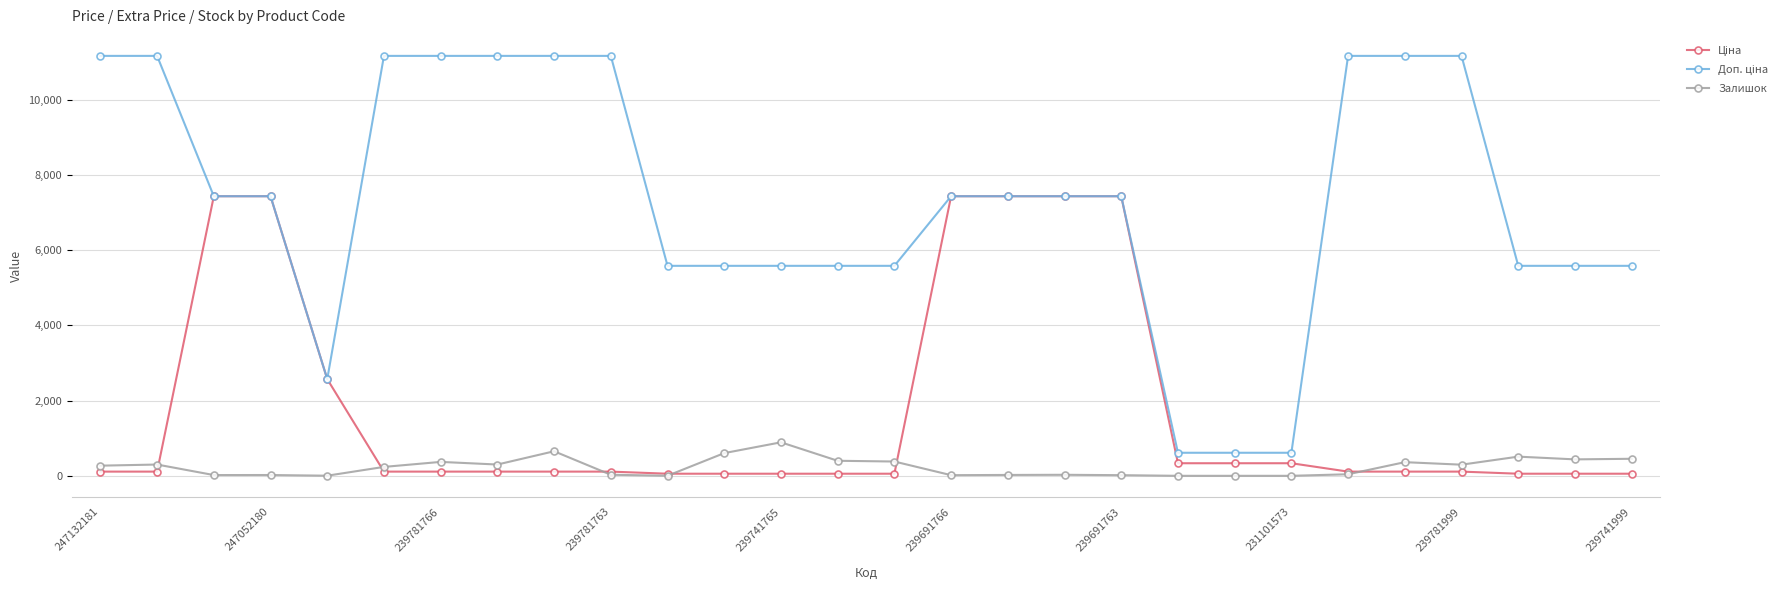

True or false: Залишок has more than 0 interior local peaks.

True